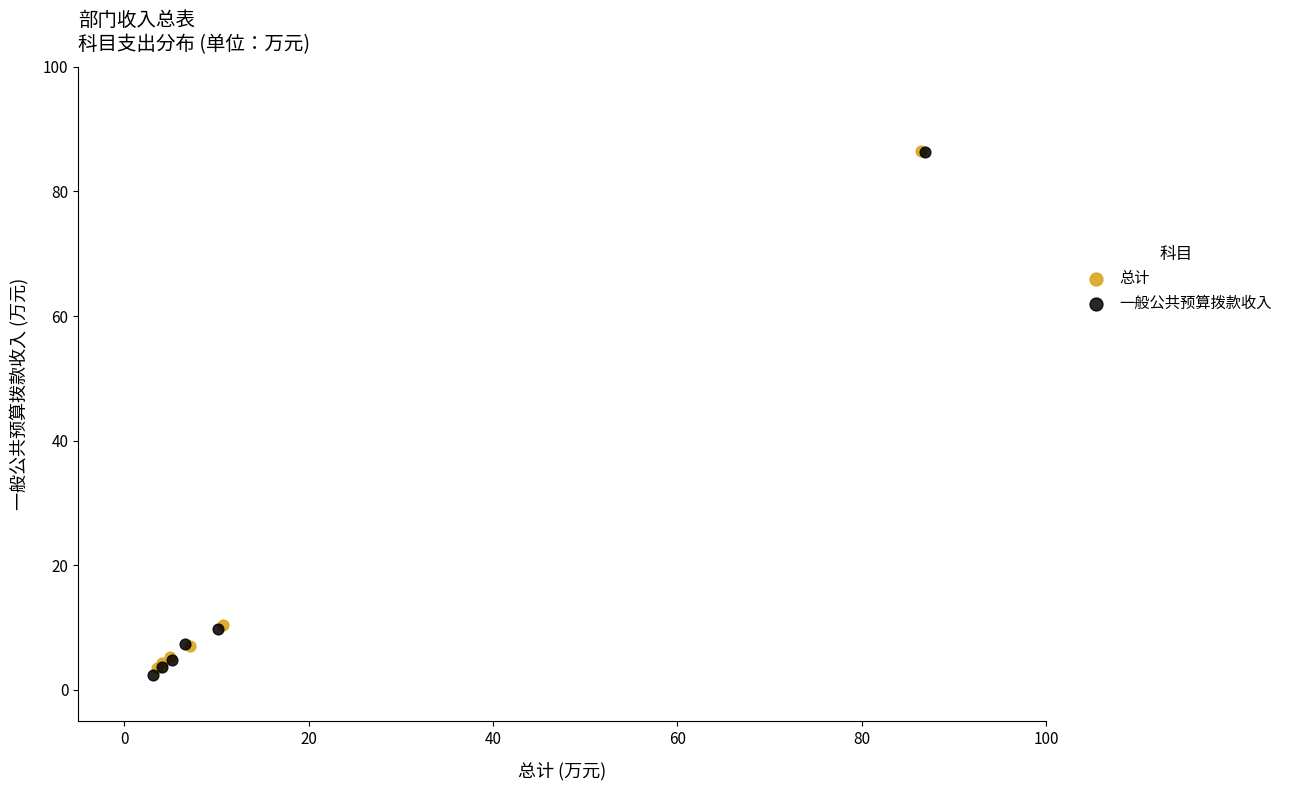

What are all the series names shown in the legend?

总计, 一般公共预算拨款收入